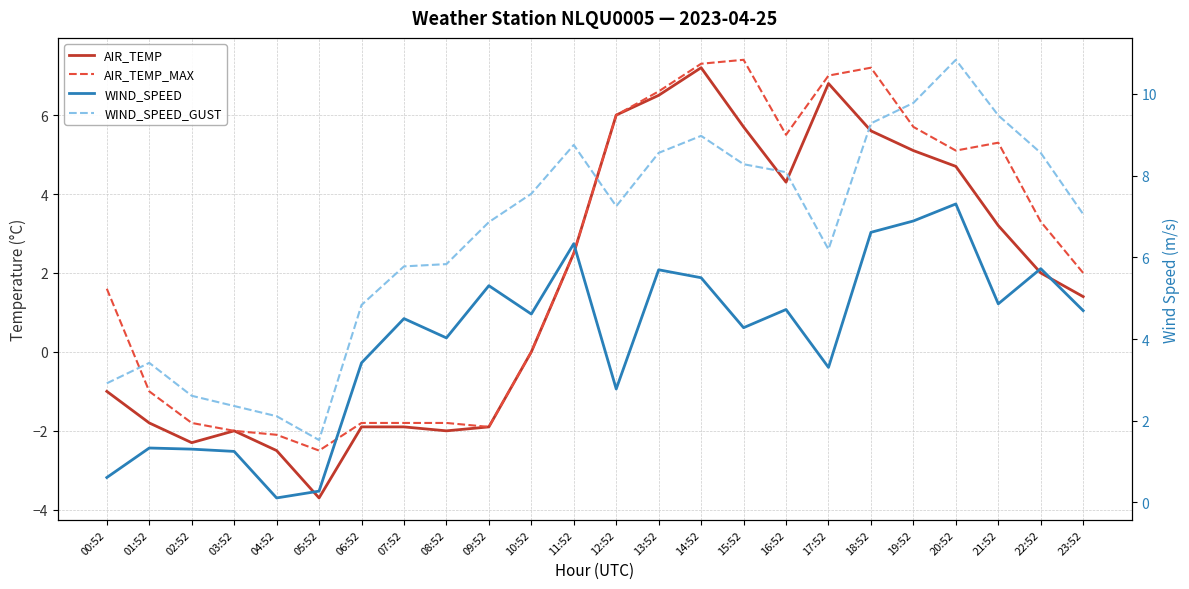

How many lines are shown in the chart?

4